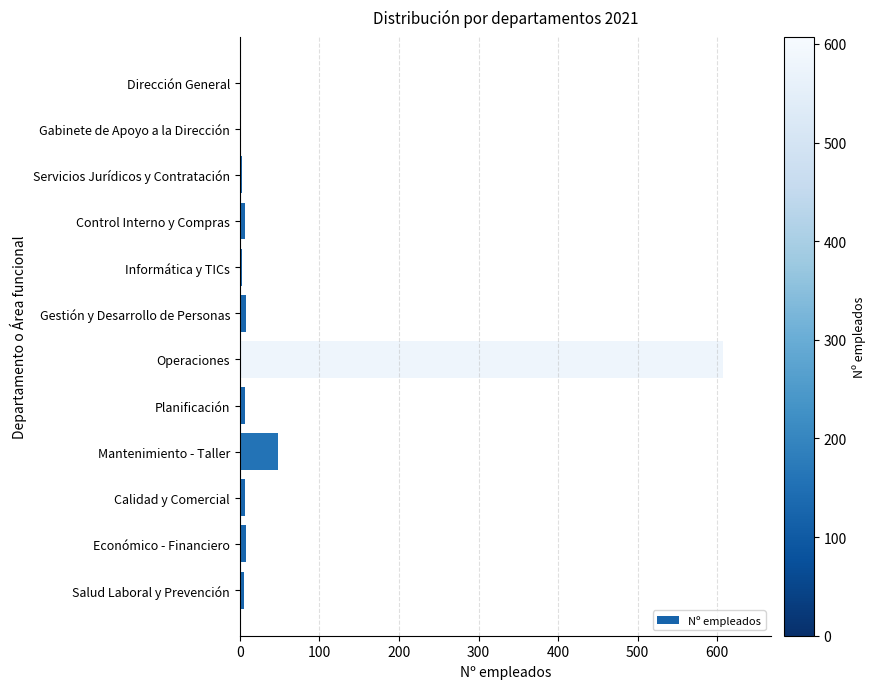

At which label is the value closest to 304?

Mantenimiento - Taller